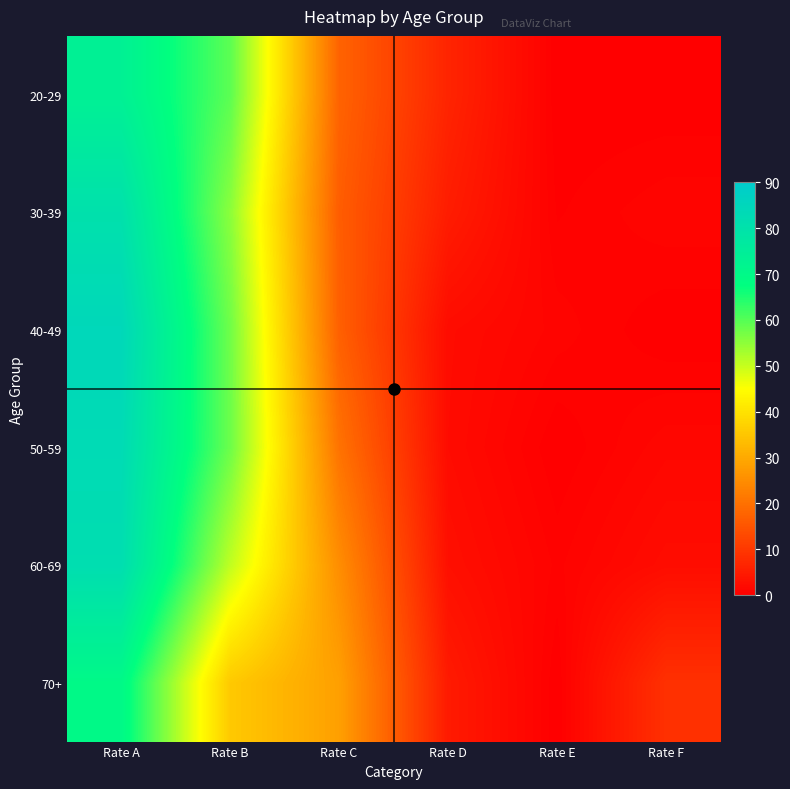

What is the maximum value shown in the chart?

84.5